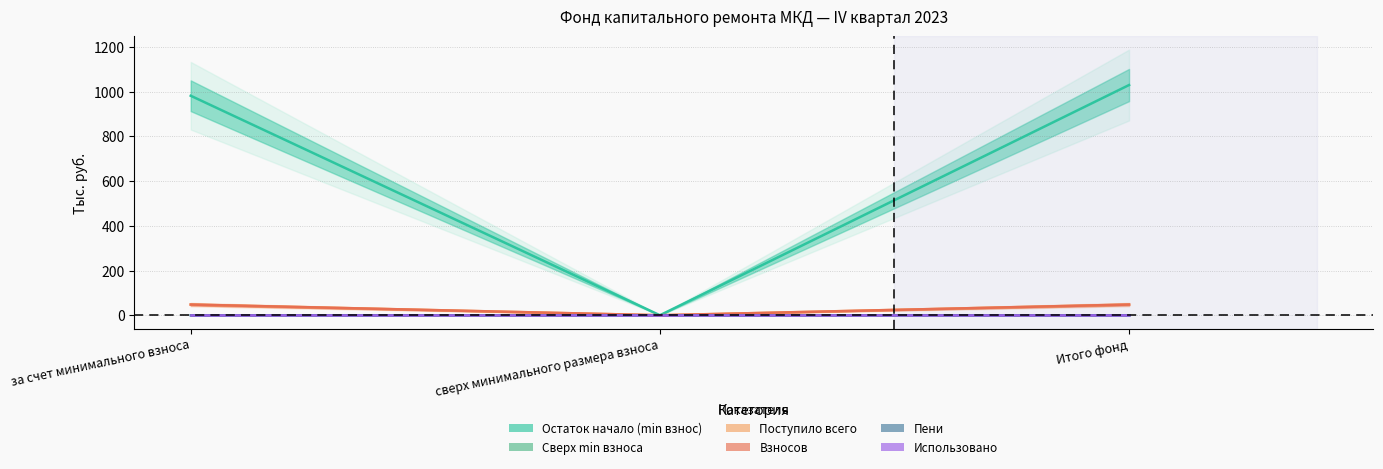

Reading right to left, list all the values displayed in this chart.

Остаток начало (min взнос): Итого фонд=1029.6	сверх минимального размера взноса=0.0	за счет минимального взноса=981.6
Сверх min взноса: Итого фонд=0.0	сверх минимального размера взноса=0.0	за счет минимального взноса=0.0
Поступило всего: Итого фонд=47.9	сверх минимального размера взноса=0.0	за счет минимального взноса=47.9
Взносов: Итого фонд=47.9	сверх минимального размера взноса=0.0	за счет минимального взноса=47.9
Пени: Итого фонд=0.0	сверх минимального размера взноса=0.0	за счет минимального взноса=0.0
Использовано: Итого фонд=0.0	сверх минимального размера взноса=0.0	за счет минимального взноса=0.0